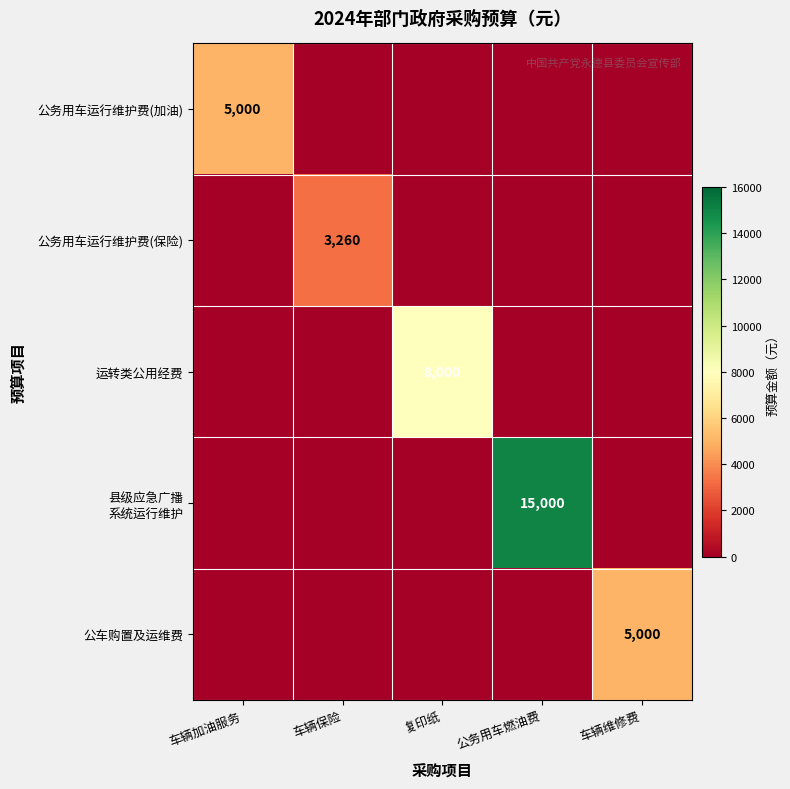

Rank the series by their maximum value, from lowest to highest.

公务用车运行维护费(保险), 公务用车运行维护费(加油), 公车购置及运维费, 运转类公用经费, 县级应急广播 系统运行维护